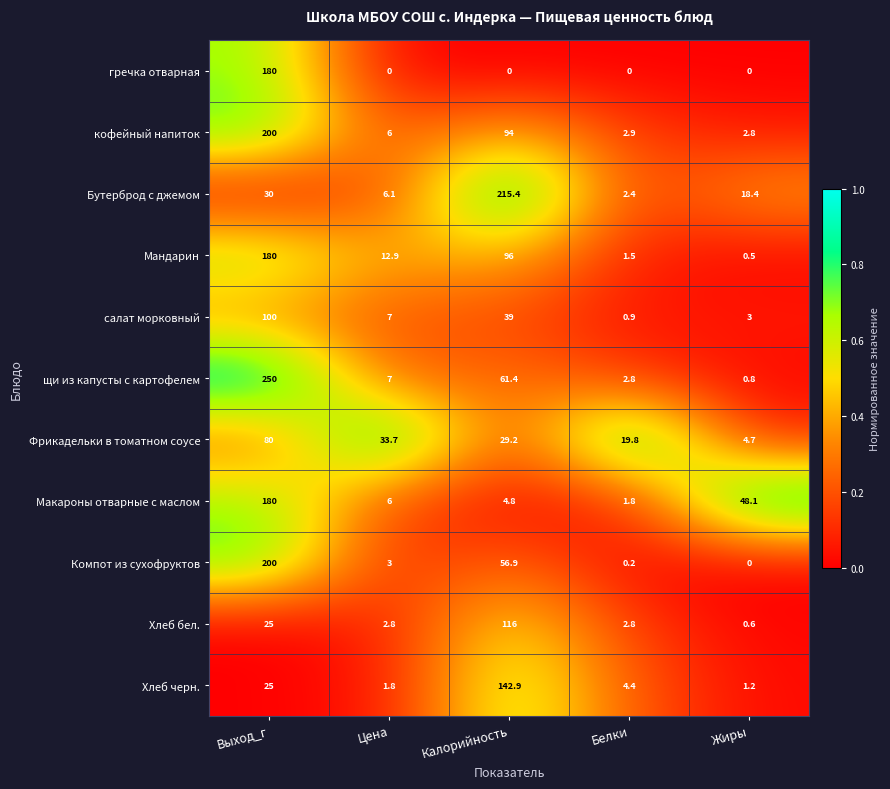

What is the difference between the second highest and second lowest values in the салат морковный series?

36.0